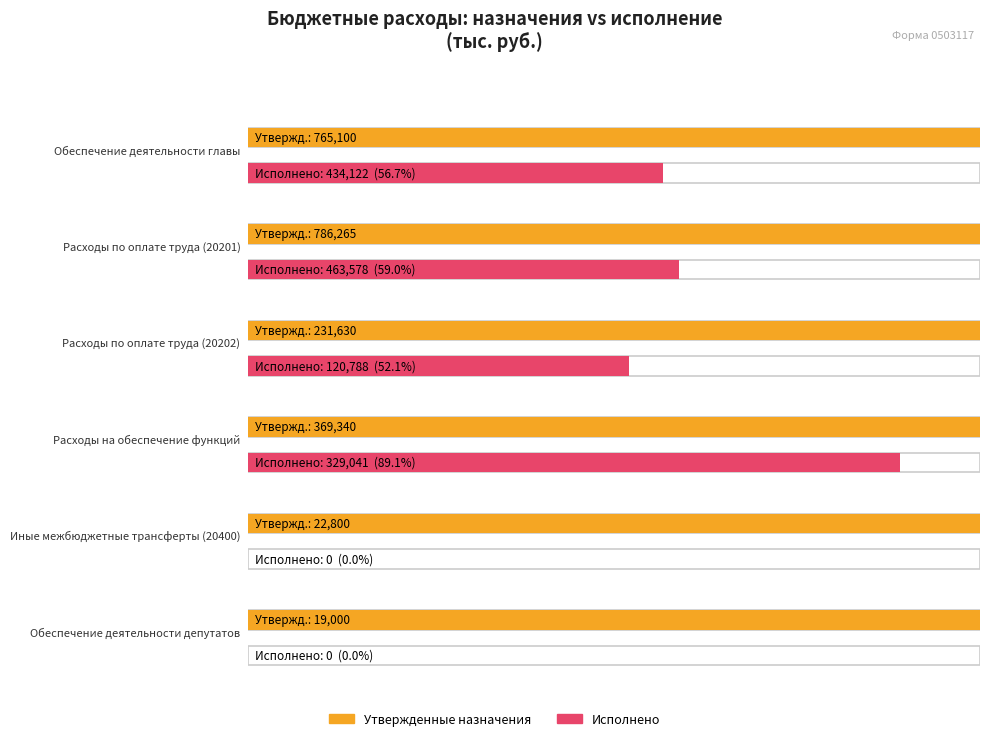

What is the average value of the Исполнено series?

224588.1